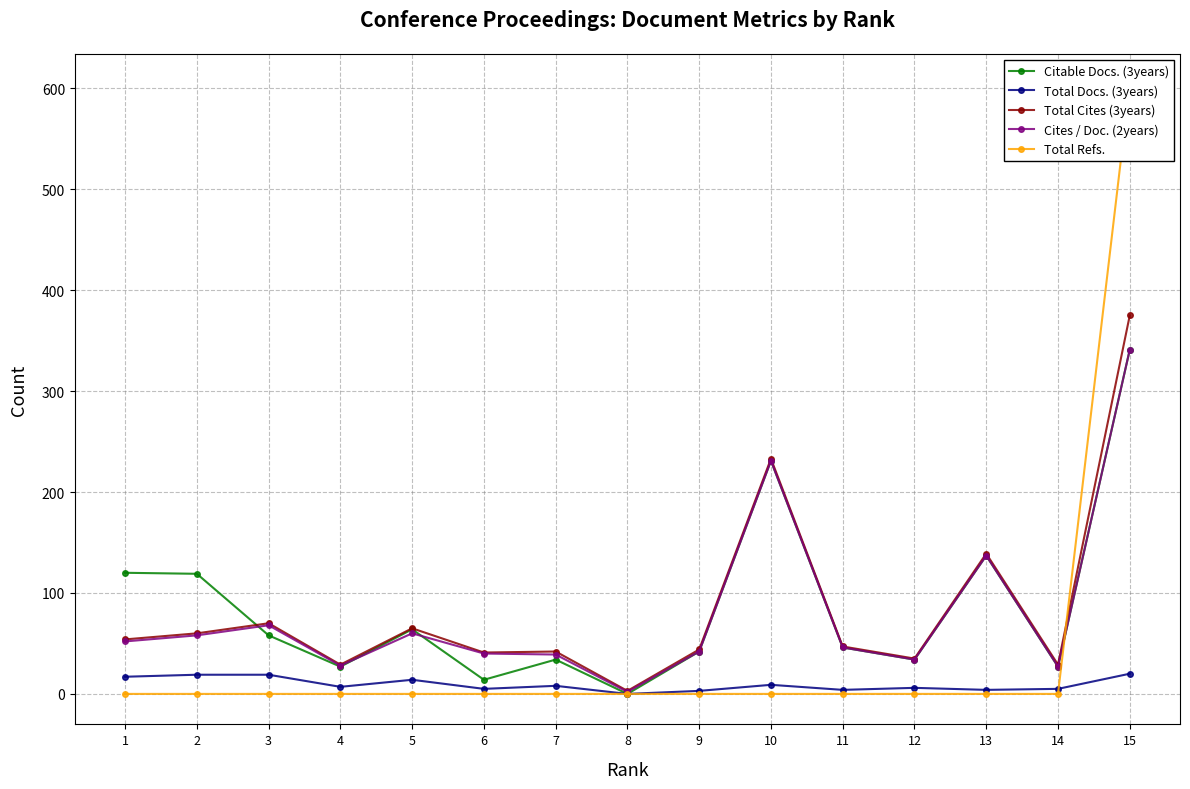

Where is Total Refs. nearest to the value 302?

1